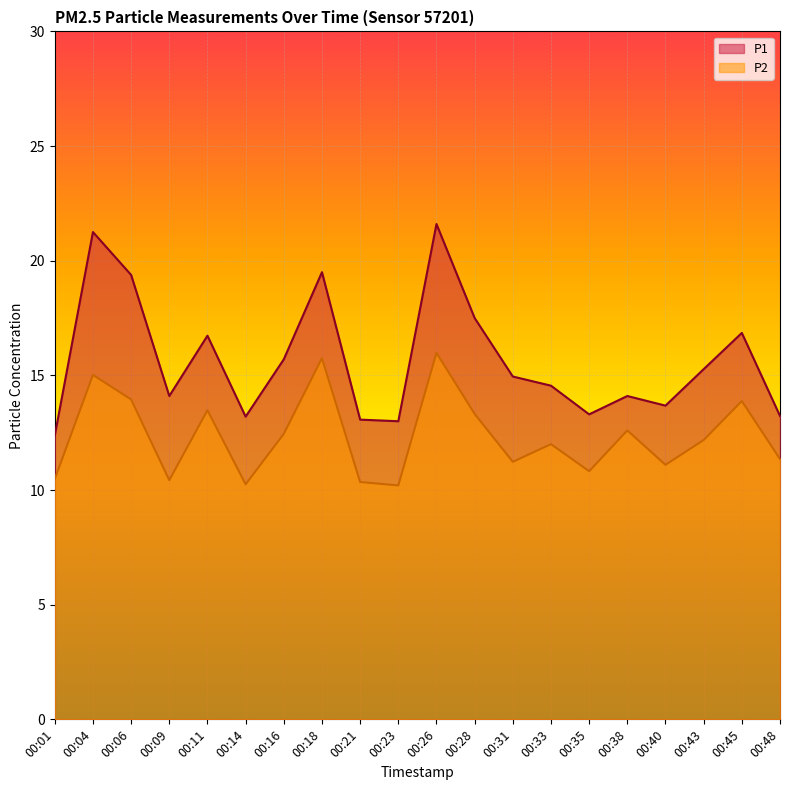

What is the maximum value for P2?

16.0